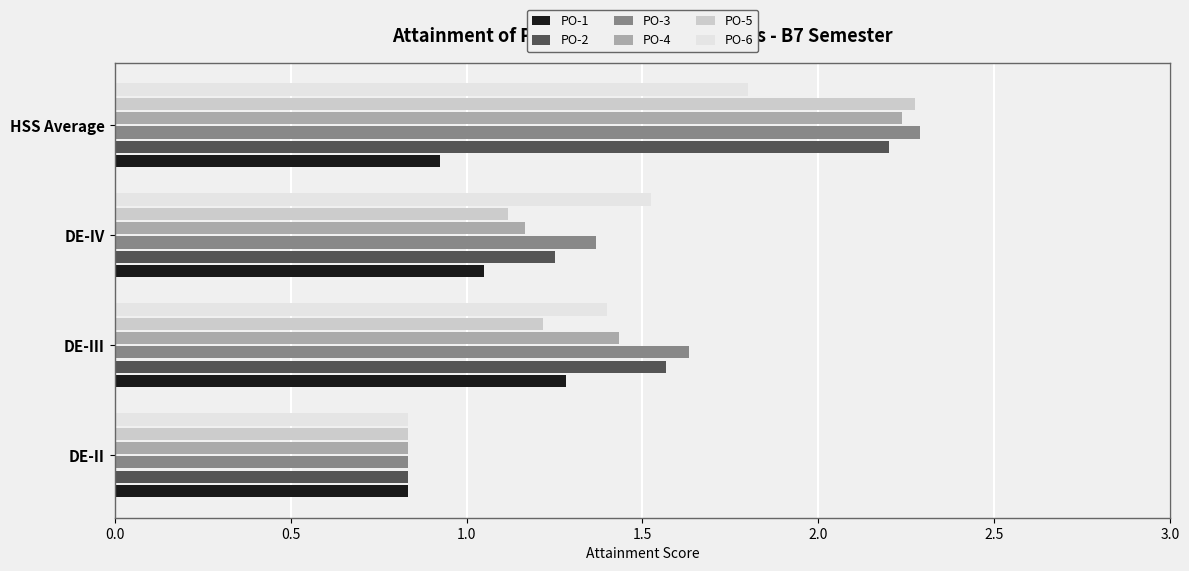

How many data points does each series have?

4